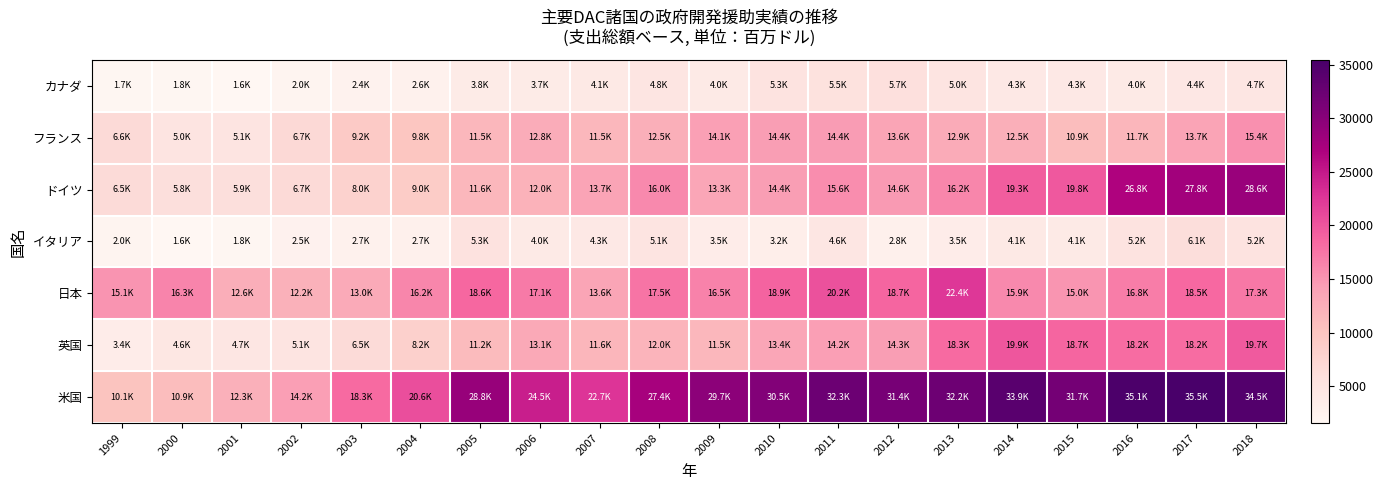

Which label corresponds to the smallest value in the chart?

2001